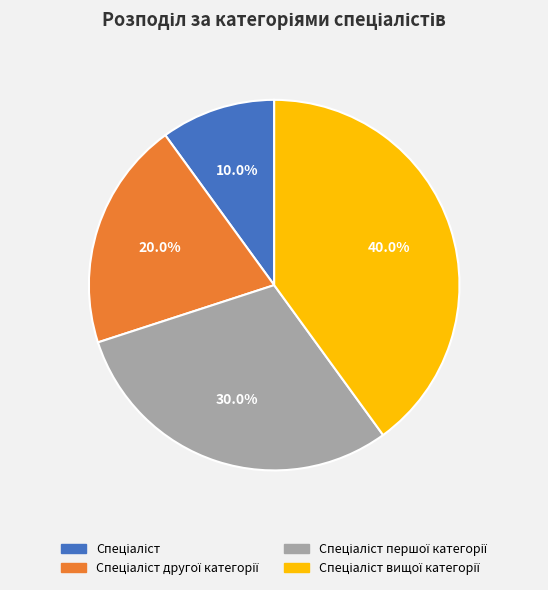

Does any single category account for the majority?

No